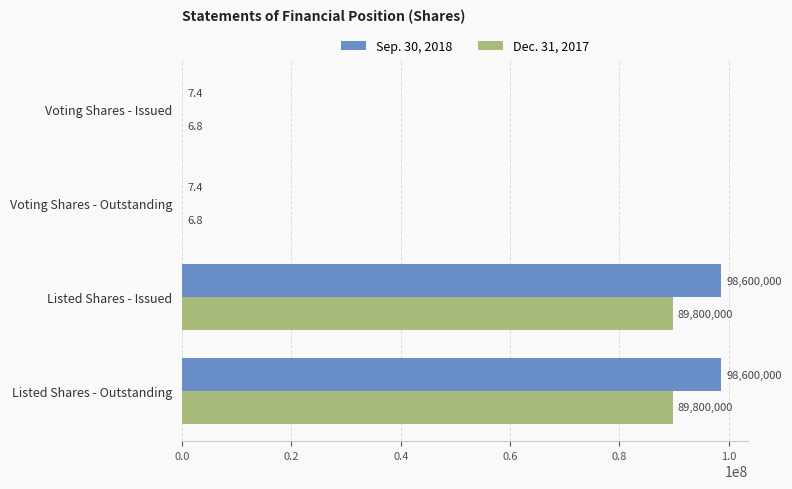

Between Voting Shares - Outstanding and Listed Shares - Outstanding, which series saw the biggest shift?

Sep. 30, 2018